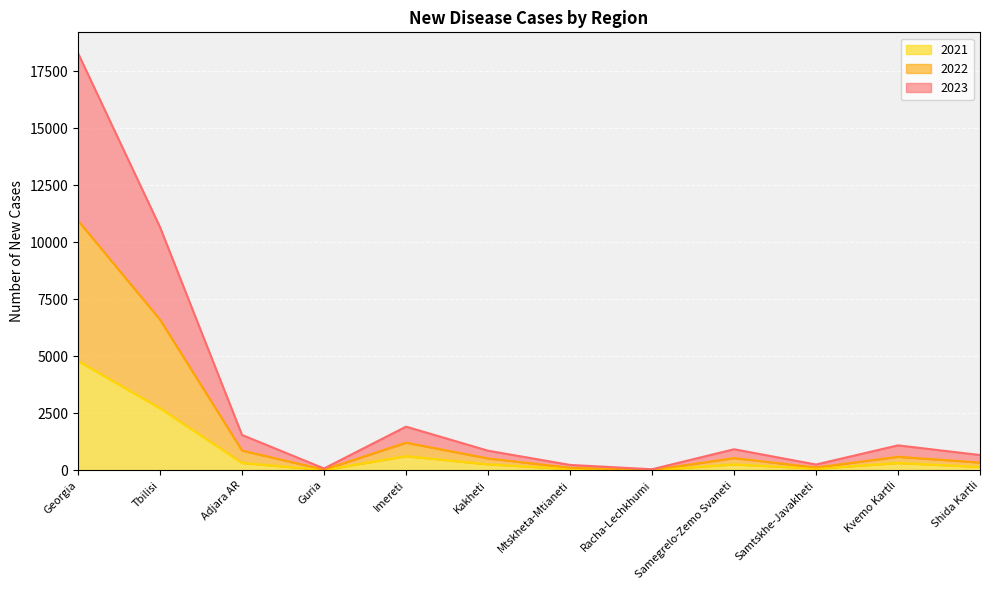

Does the chart display data point markers on the line(s)?

No